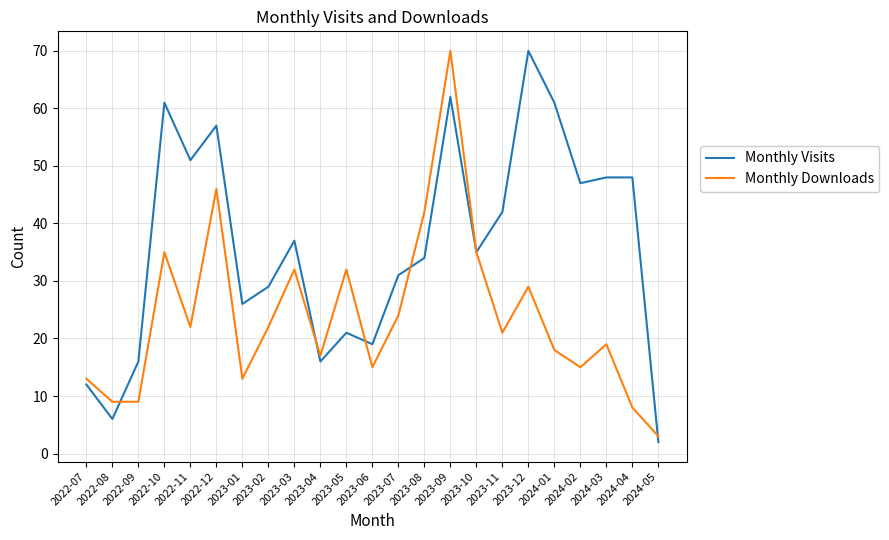

What is the spread (max minus min) of values at 2022-10?

26